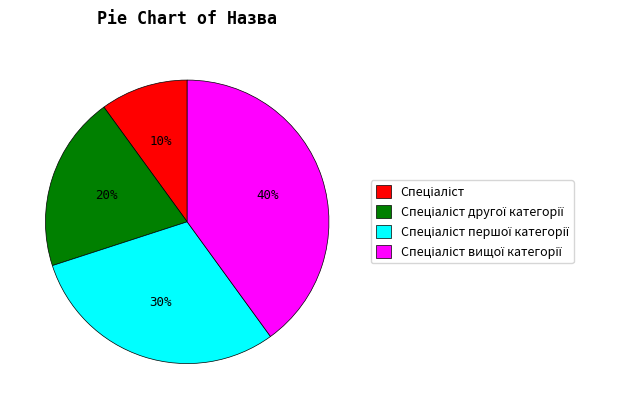

Is there any slice that represents more than half of the pie?

No